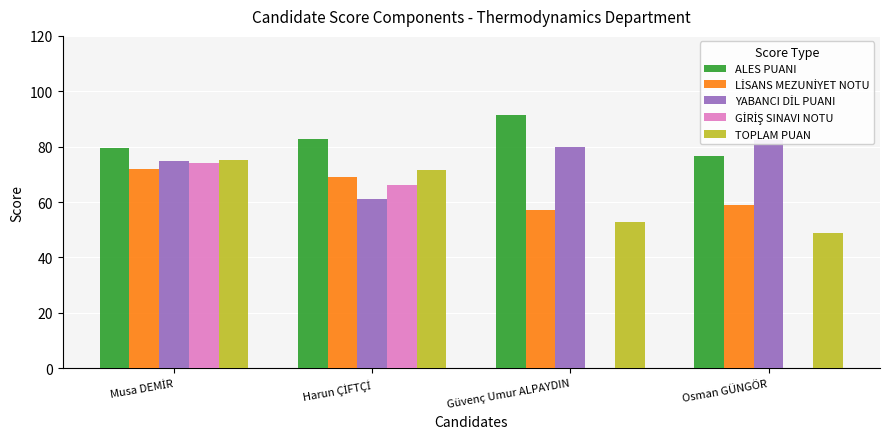

Reading left to right, what are all the values shown in this chart?

ALES PUANI: Musa DEMİR=79.5	Harun ÇİFTÇİ=82.8	Güvenç Umur ALPAYDIN=91.6	Osman GÜNGÖR=76.7
LİSANS MEZUNİYET NOTU: Musa DEMİR=72.0	Harun ÇİFTÇİ=69.0	Güvenç Umur ALPAYDIN=57.3	Osman GÜNGÖR=58.9
YABANCI DİL PUANI: Musa DEMİR=75.0	Harun ÇİFTÇİ=61.2	Güvenç Umur ALPAYDIN=80.0	Osman GÜNGÖR=82.5
GİRİŞ SINAVI NOTU: Musa DEMİR=74.0	Harun ÇİFTÇİ=66.0	Güvenç Umur ALPAYDIN=0.0	Osman GÜNGÖR=0.0
TOPLAM PUAN: Musa DEMİR=75.1	Harun ÇİFTÇİ=71.5	Güvenç Umur ALPAYDIN=52.7	Osman GÜNGÖR=49.0